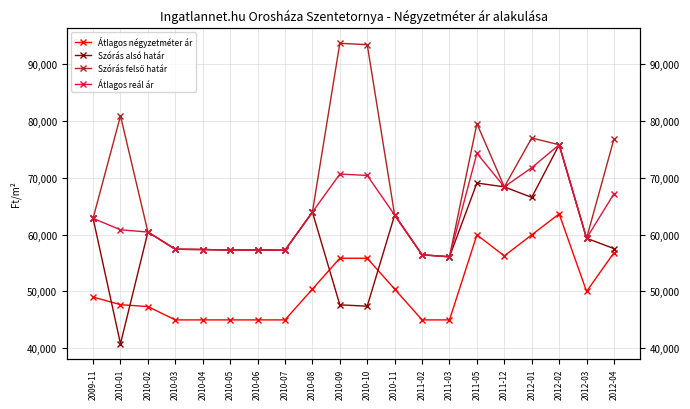

What is the sum of the Átlagos reál ár values at 2010-08 and 2010-06?

121244